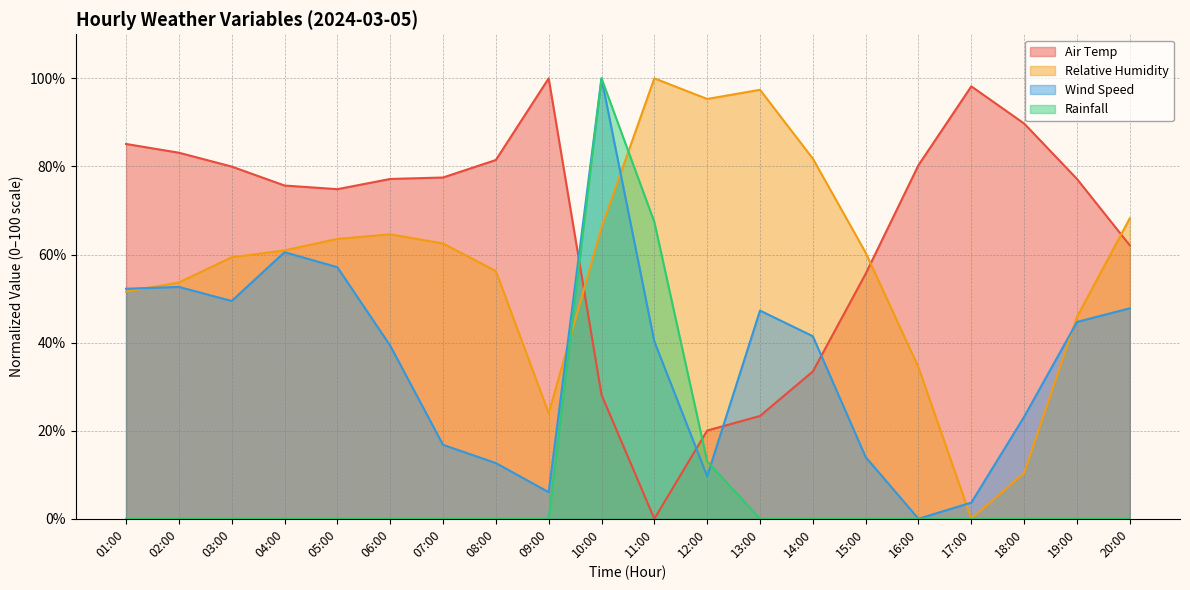

How many distinct data groups are displayed?

4